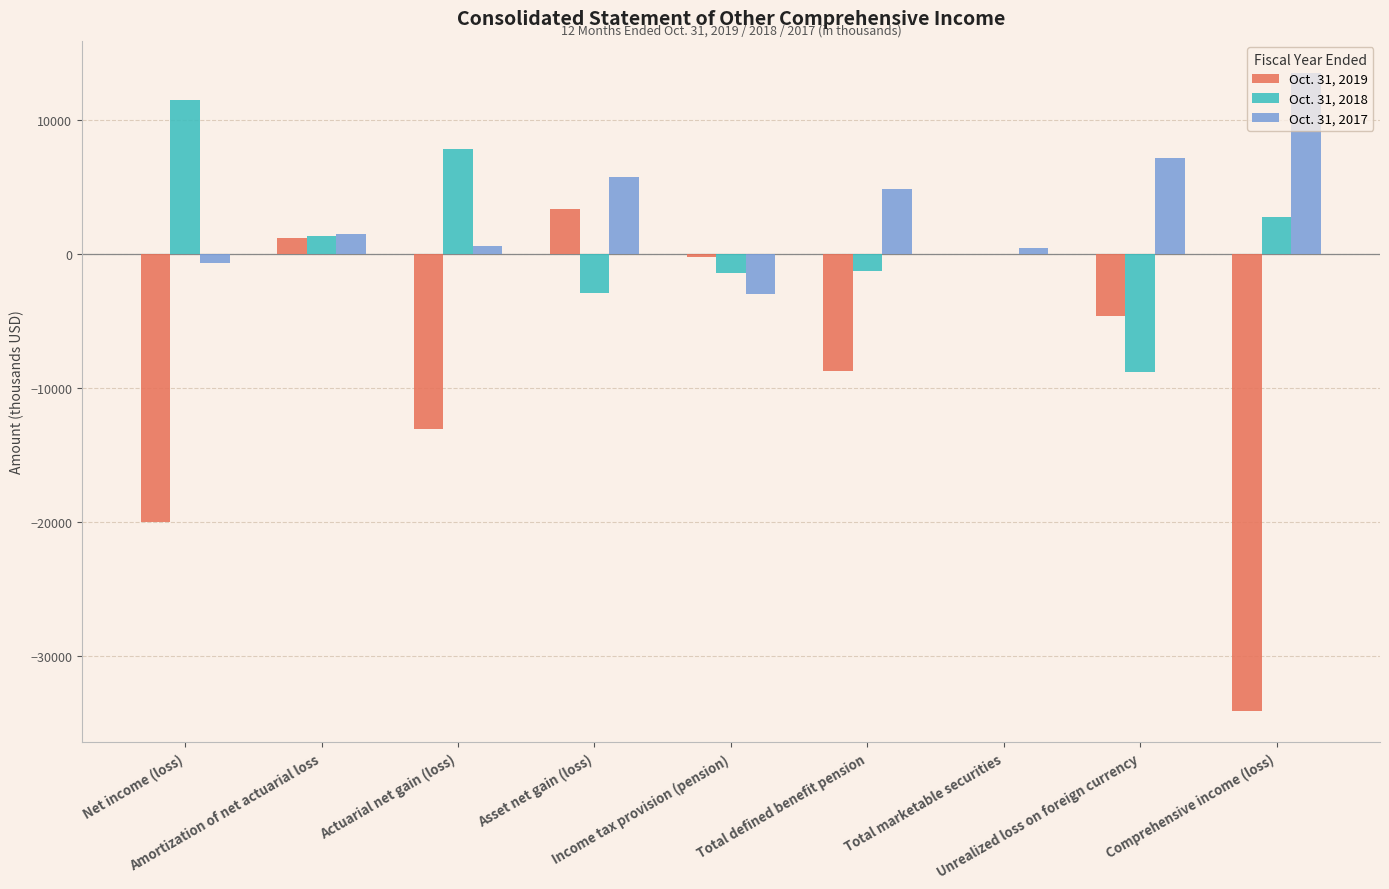

What is the sum of all Oct. 31, 2019 values?

-76100